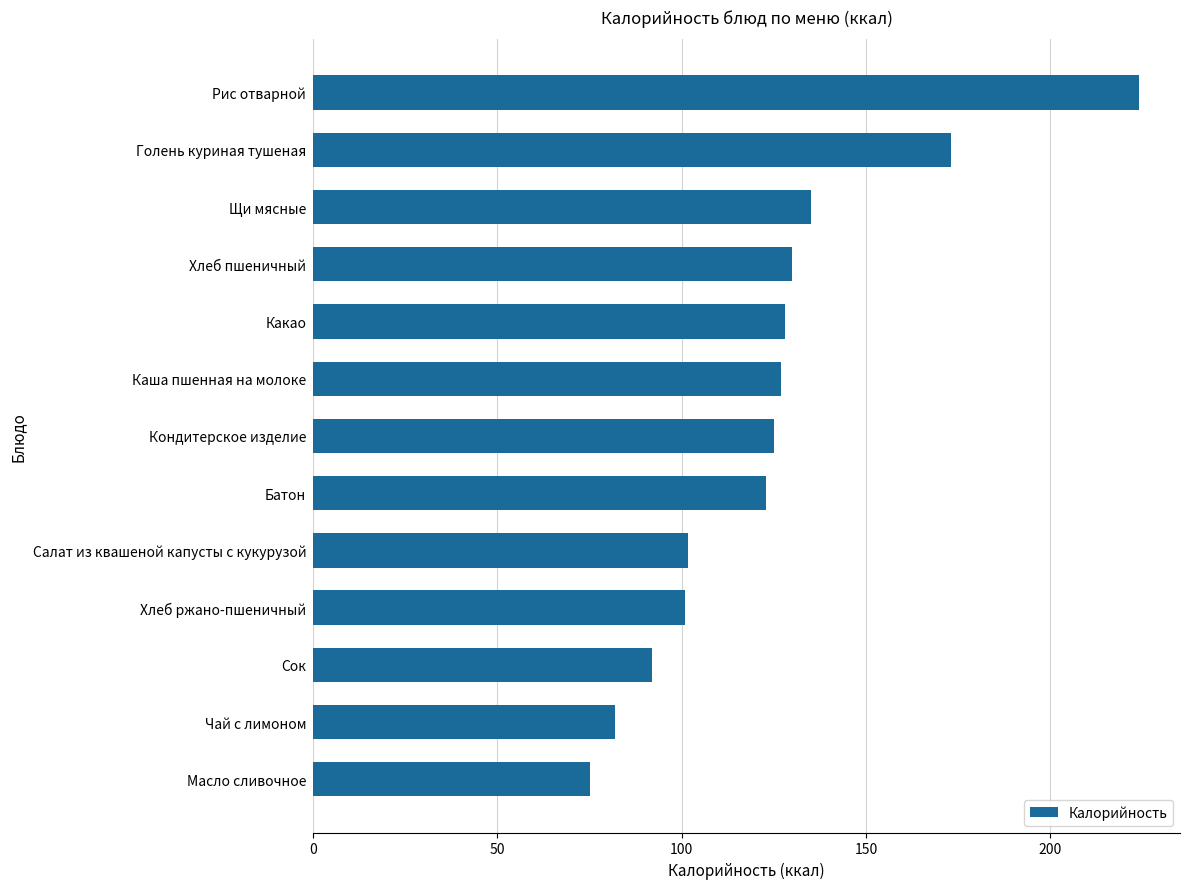

What is the change in value from Щи мясные to Сок?

-43.0